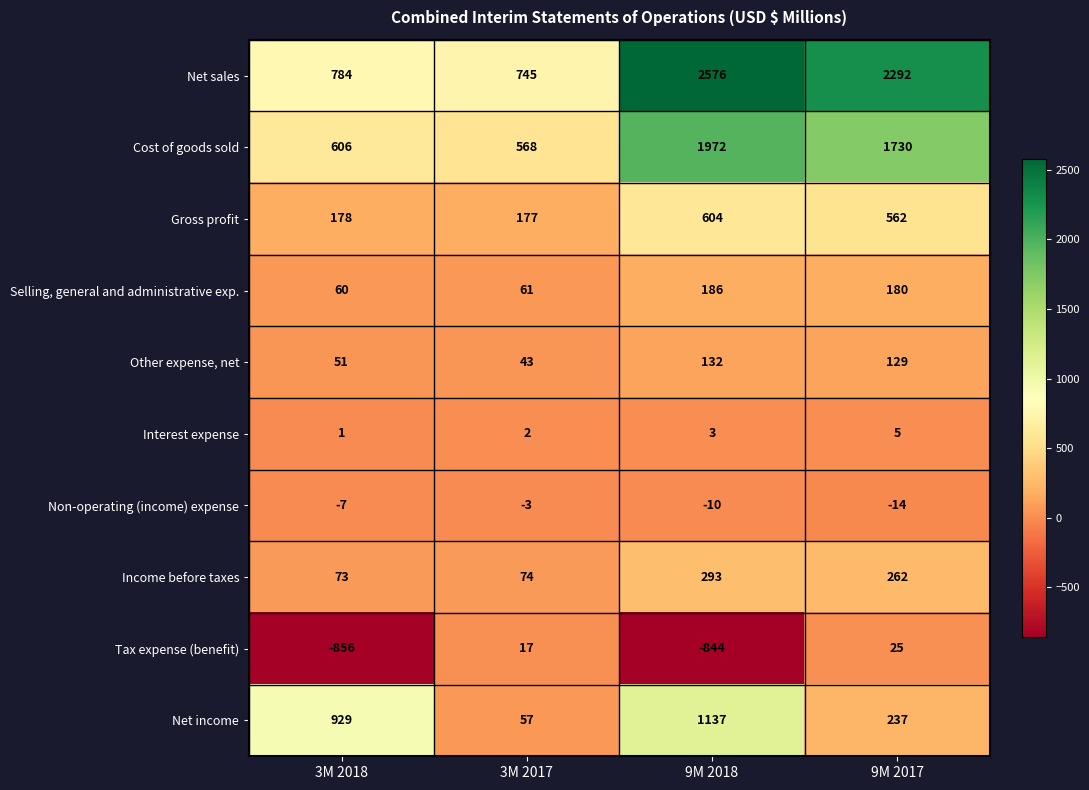

What is the approximate value of Non-operating (income) expense at 3M 2017?

-3